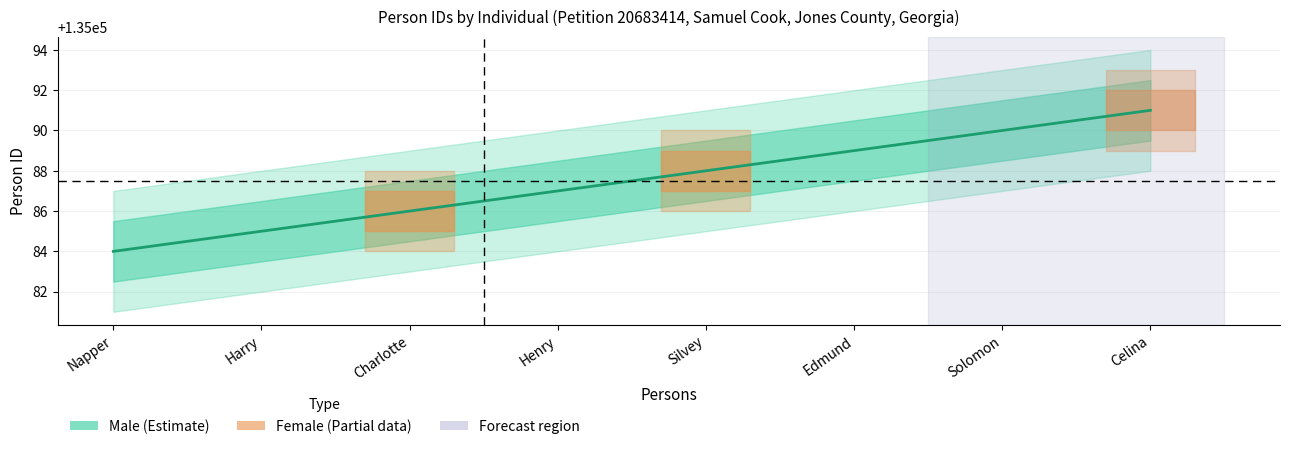

What is the label of the 7th point from the right?

Harry